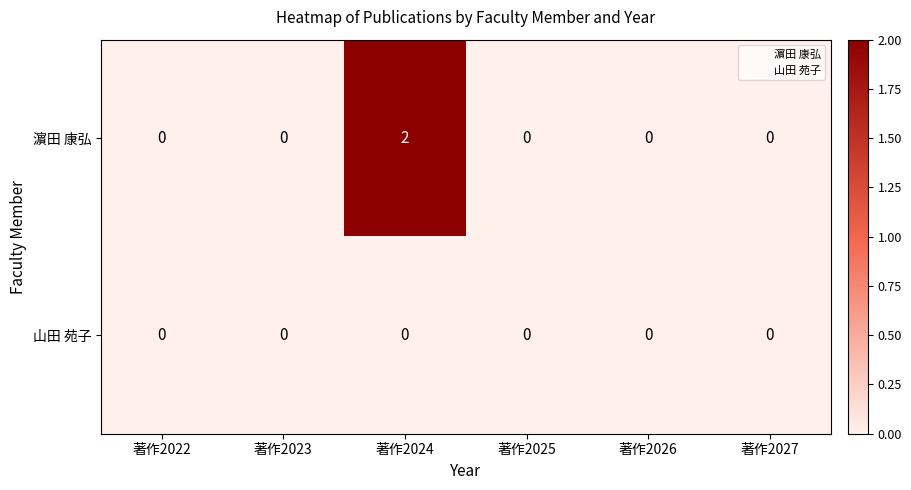

Reading left to right, extract all data points from this chart.

濵田 康弘: 0	0	2	0	0	0
山田 苑子: 0	0	0	0	0	0